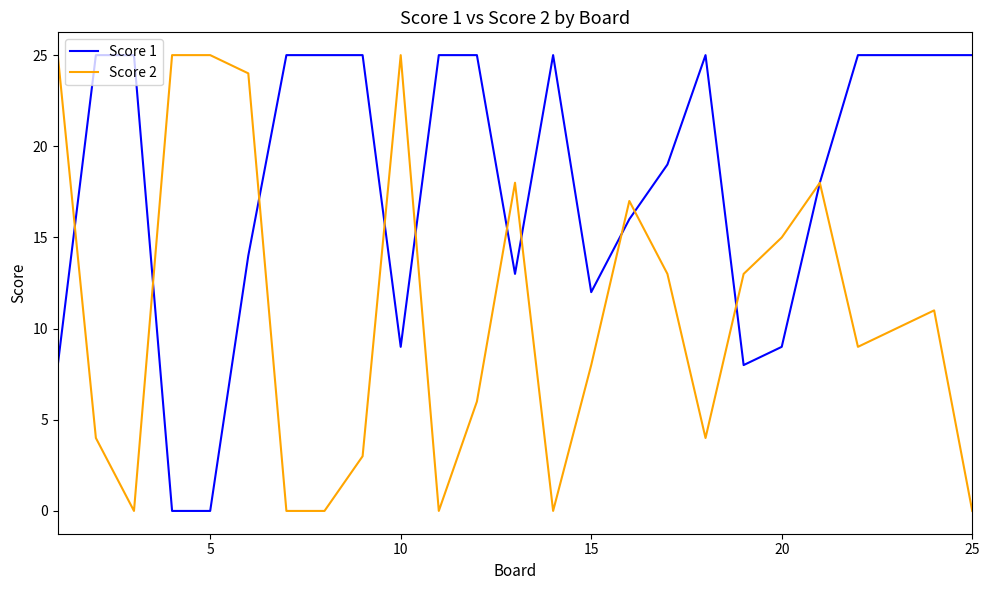

What is the maximum value for Score 2?

25